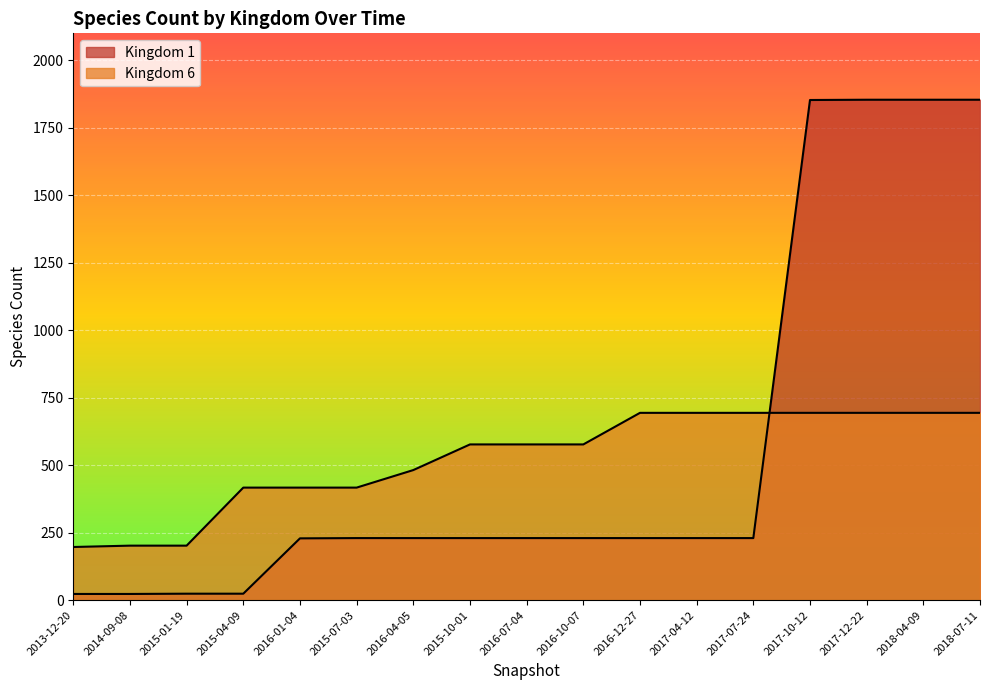

What is the smallest value displayed?

23